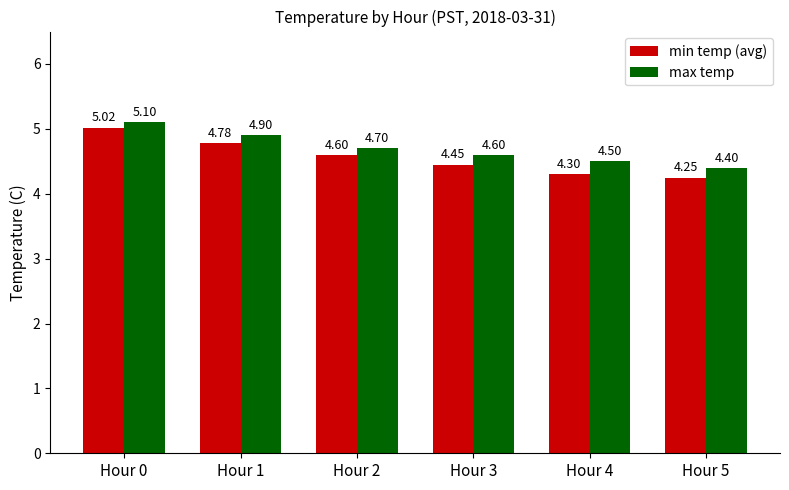

At Hour 0, list the series in order from smallest to largest.

min temp (avg), max temp